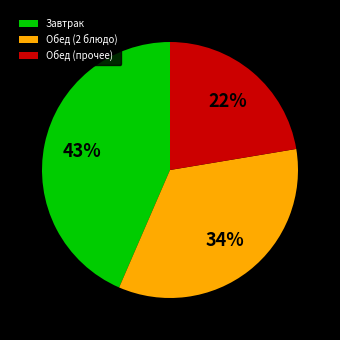

Approximately how many times larger is the value at Обед (прочее) compared to Завтрак?

0.5